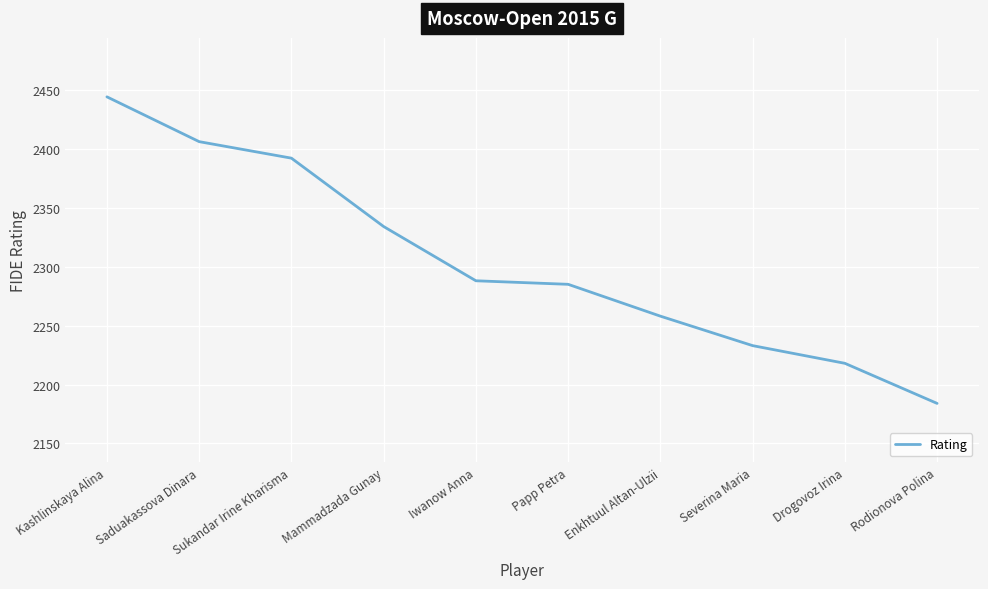

What is the average value?

2304